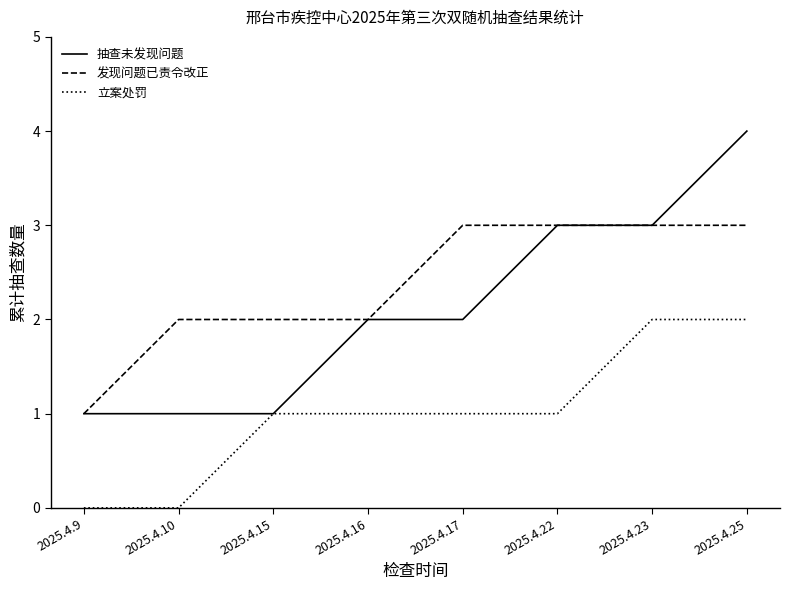

What is the total value across all series at 2025.4.16?

5